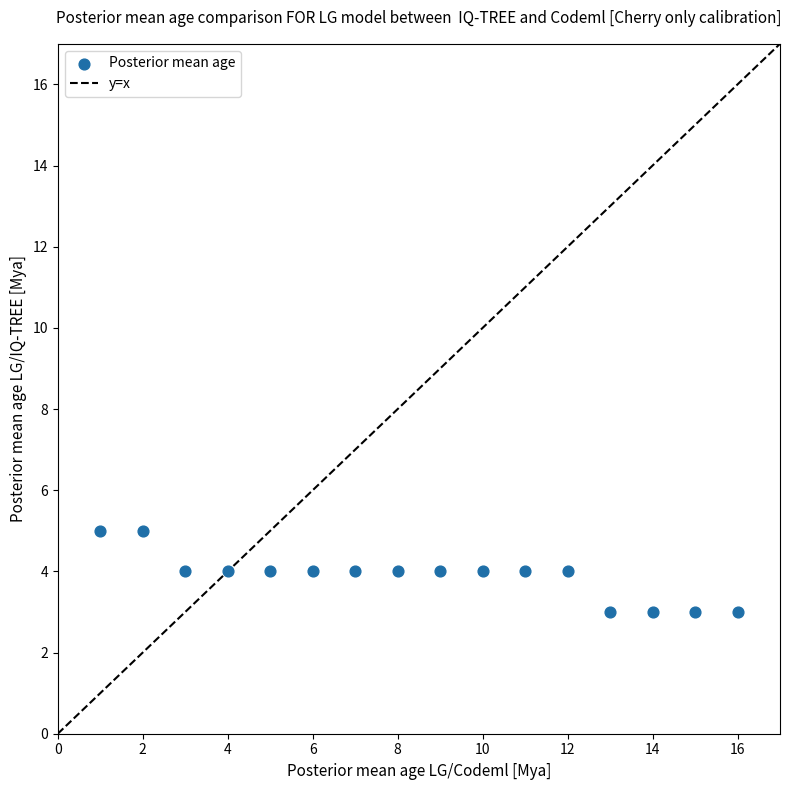

What is the range of X values (max minus min)?

15